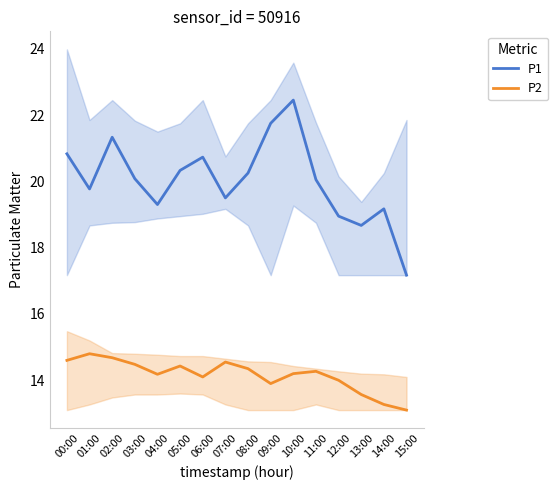

Which series has the largest range (max minus min)?

P1